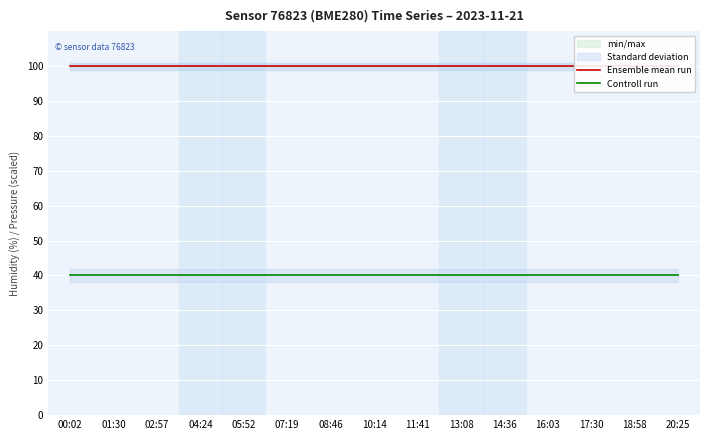

Which series has the largest range (max minus min)?

Ensemble mean run